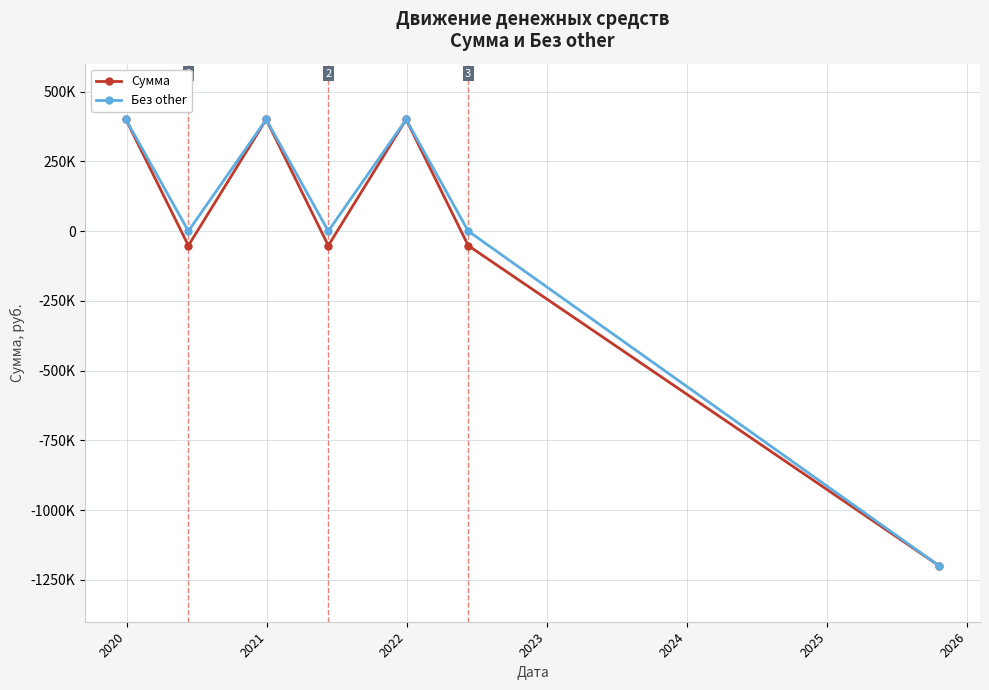

What are all the series names shown in the legend?

Сумма, Без other